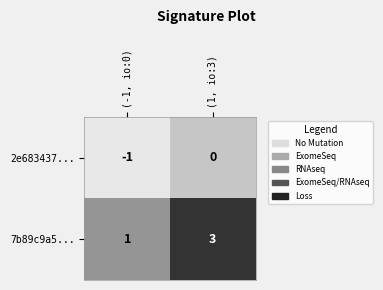

What is the difference between the highest and lowest values at (1, io:3)?

3